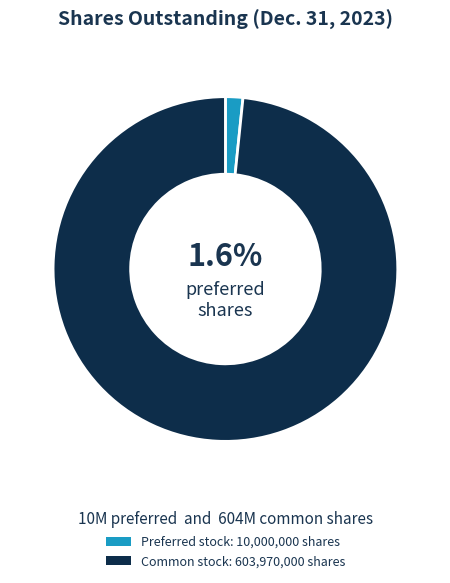

Is there a majority slice in this chart?

Yes